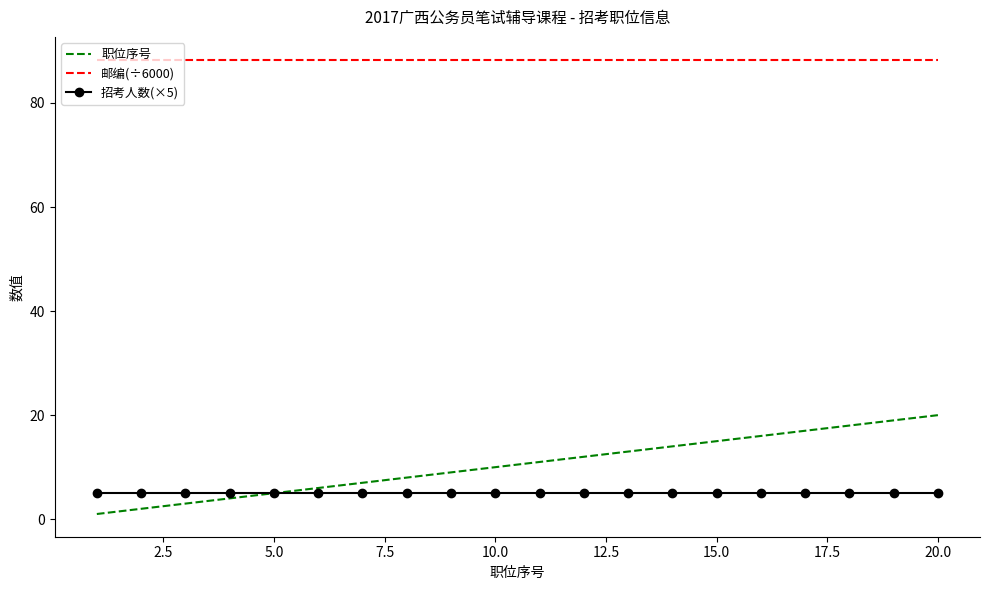

True or false: 邮编(÷6000) and 职位序号 cross at least once.

False